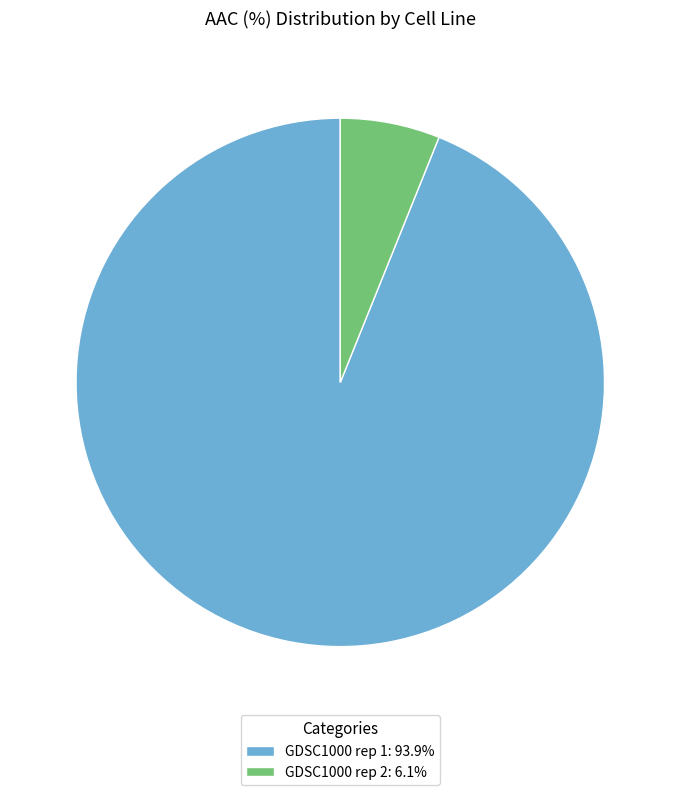

Is the sum of GDSC1000 rep 2: 6.1% and GDSC1000 rep 1: 93.9% greater than half?

Yes